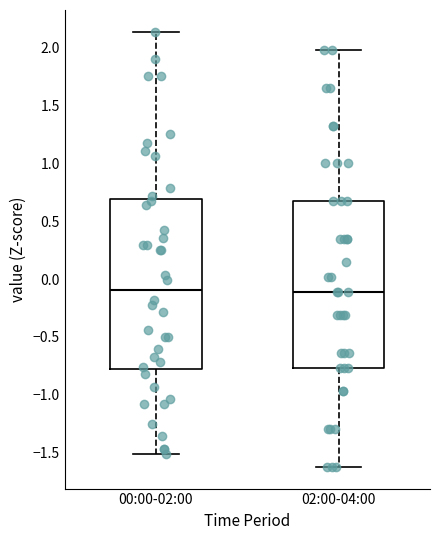

Reading left to right, read every box against the y-axis: the position of its median line, the range the box covers, and the ends of its whiskers. The values are not printed on the chart, so give them approximately, as read against the axis.

00:00-02:00: median -0.10, box -0.75 to 0.70, whiskers -1.50 to 2.15
02:00-04:00: median -0.10, box -0.75 to 0.65, whiskers -1.60 to 2.00